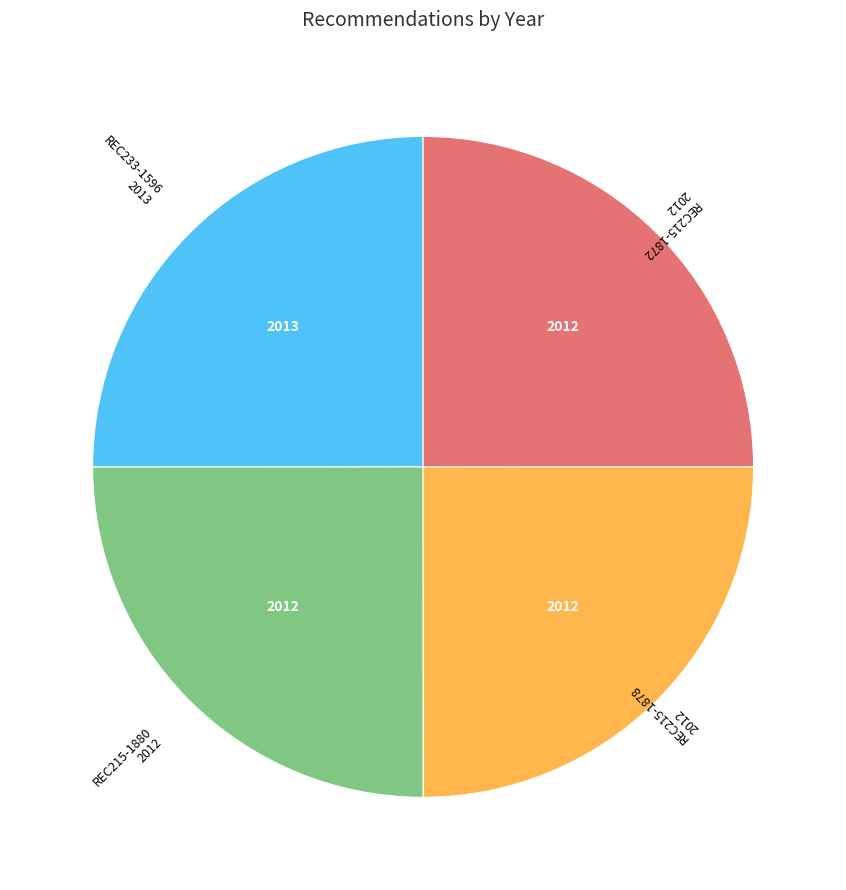

Does any single category account for the majority?

No